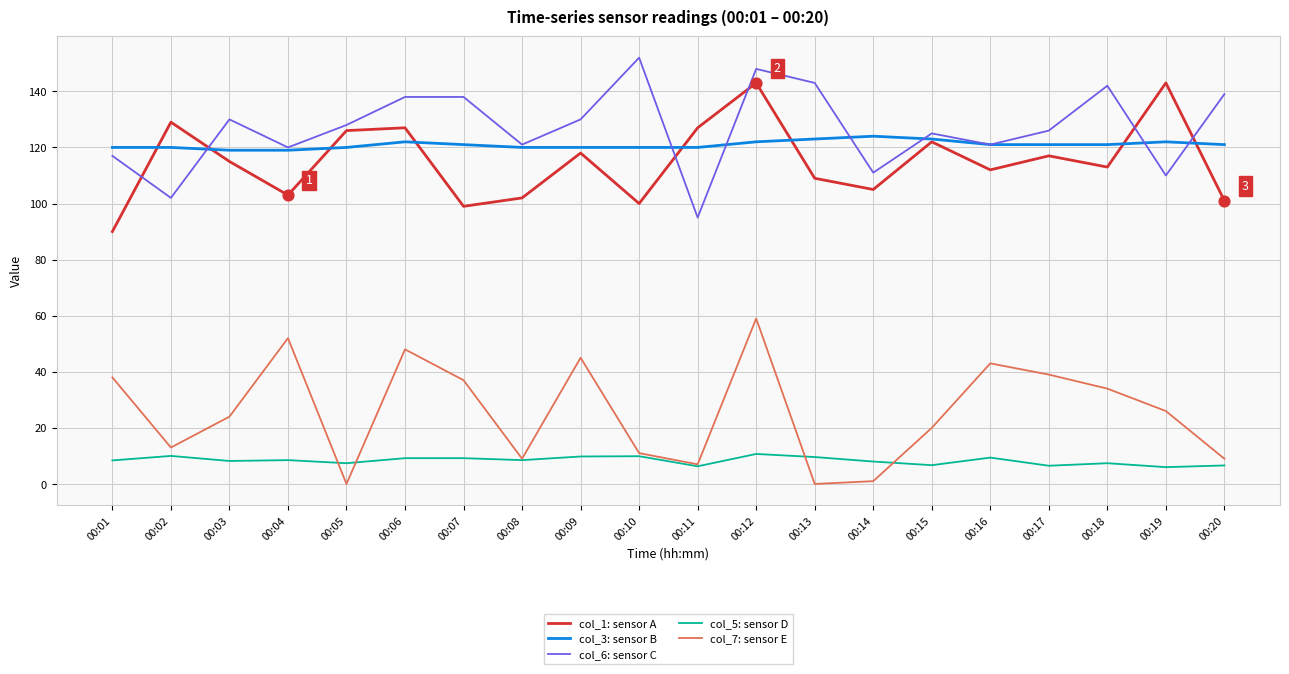

Which series has the largest total across all categories?

col_6: sensor C